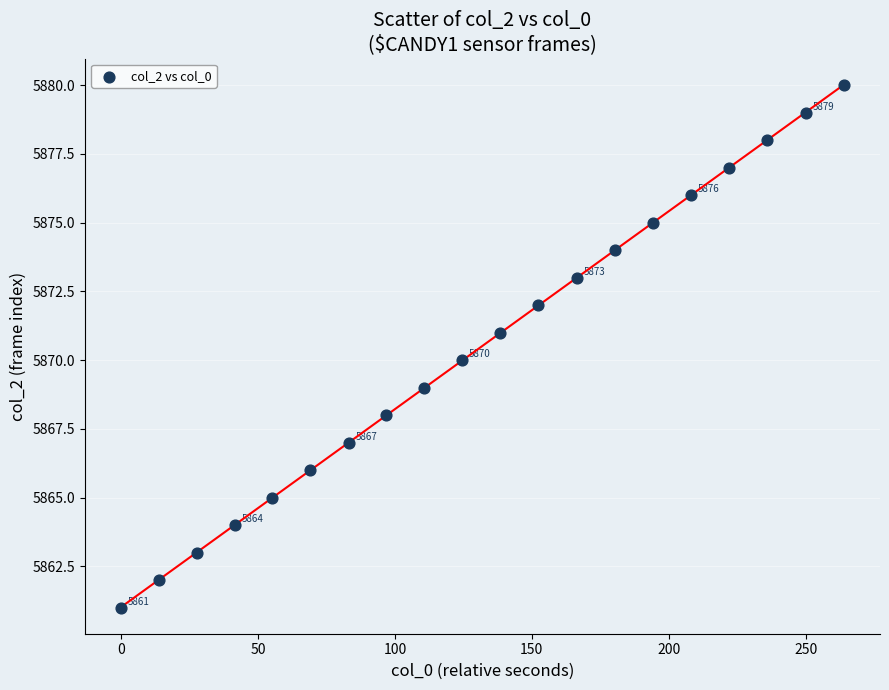

What is the range of Y values (max minus min)?

19